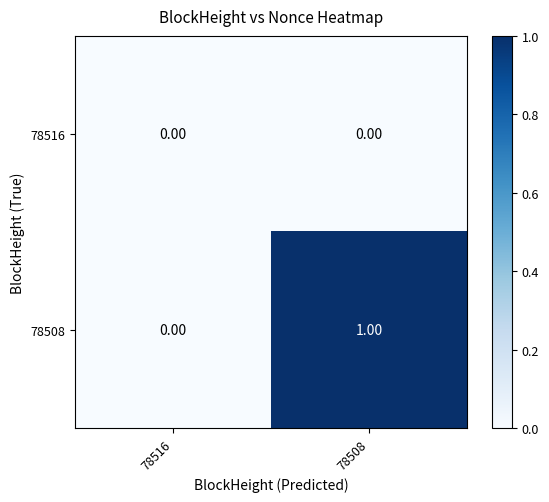

Which series has the largest range (max minus min)?

78508